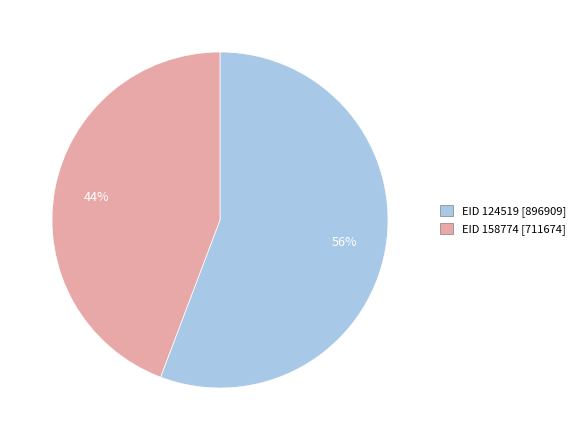

Does any single category account for the majority?

Yes